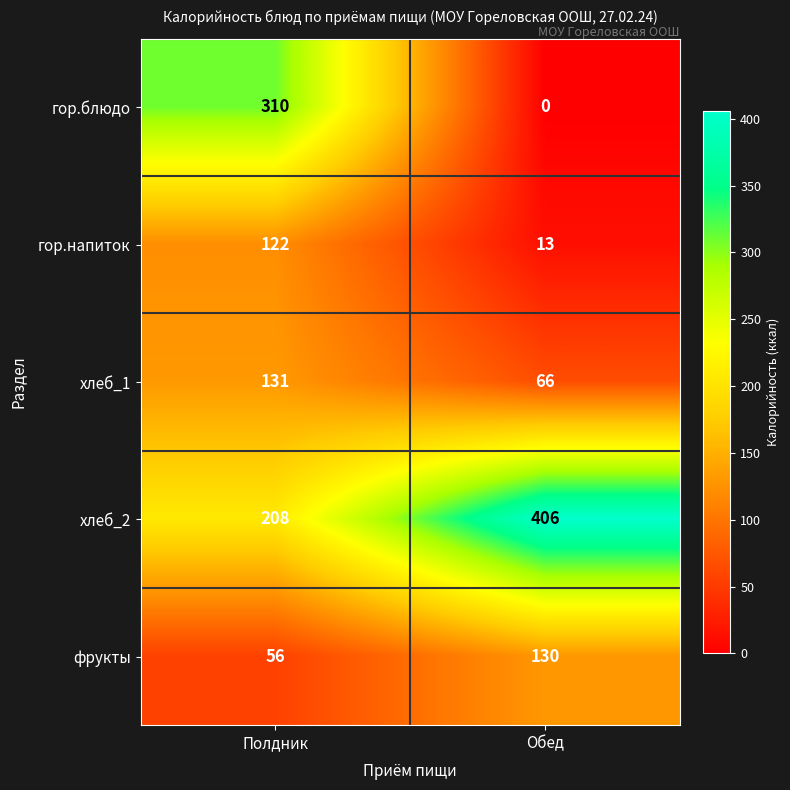

Which series changed the most between Полдник and Обед?

гор.блюдо